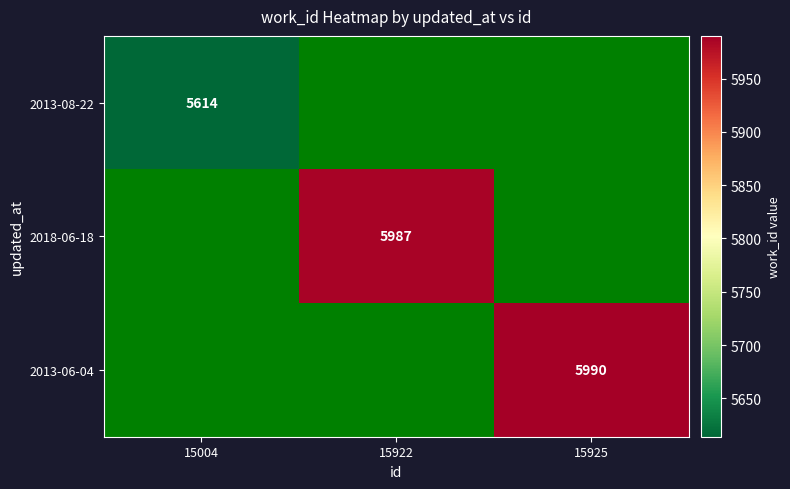

Which series has the largest range (max minus min)?

2013-08-22